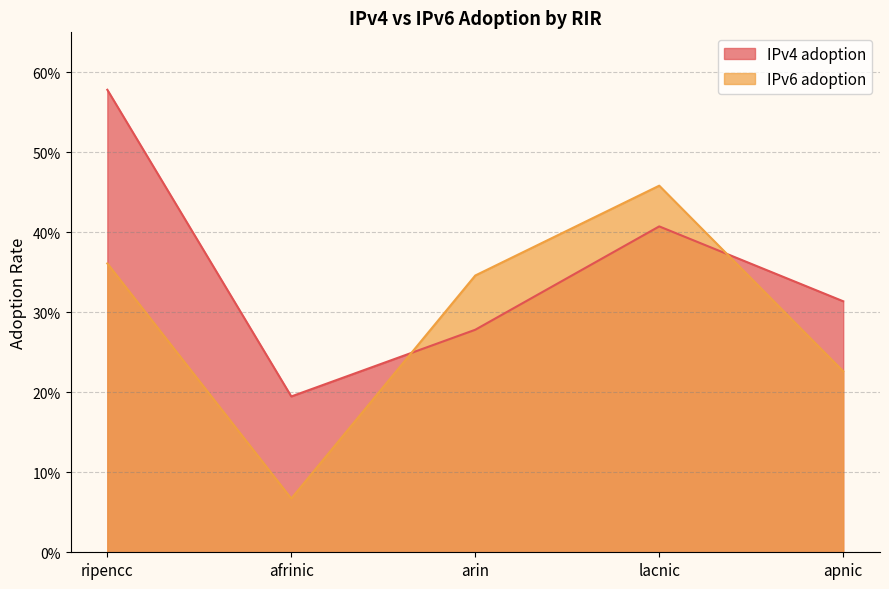

How many interior local peaks does the IPv6 adoption series have?

1